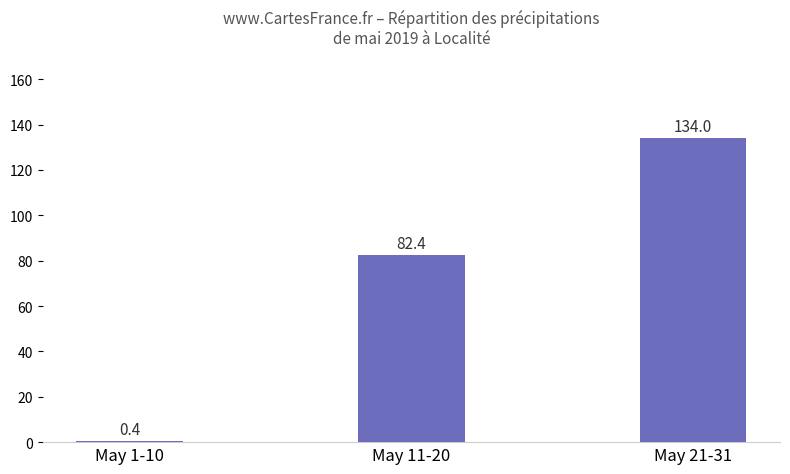

What is the sum of all values?

216.8